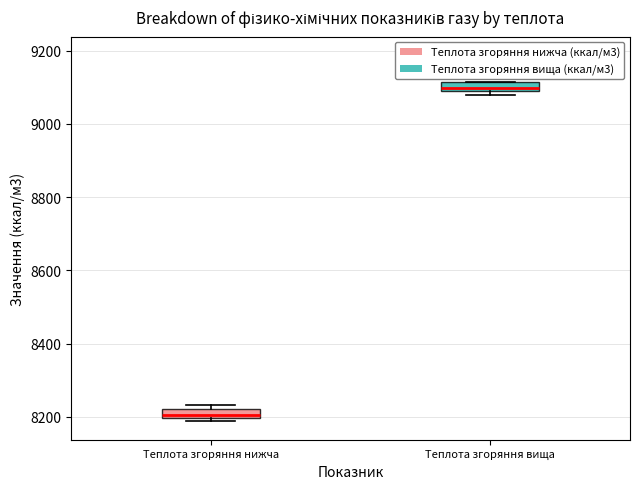

Which box has the lowest median line?

Теплота згоряння нижча